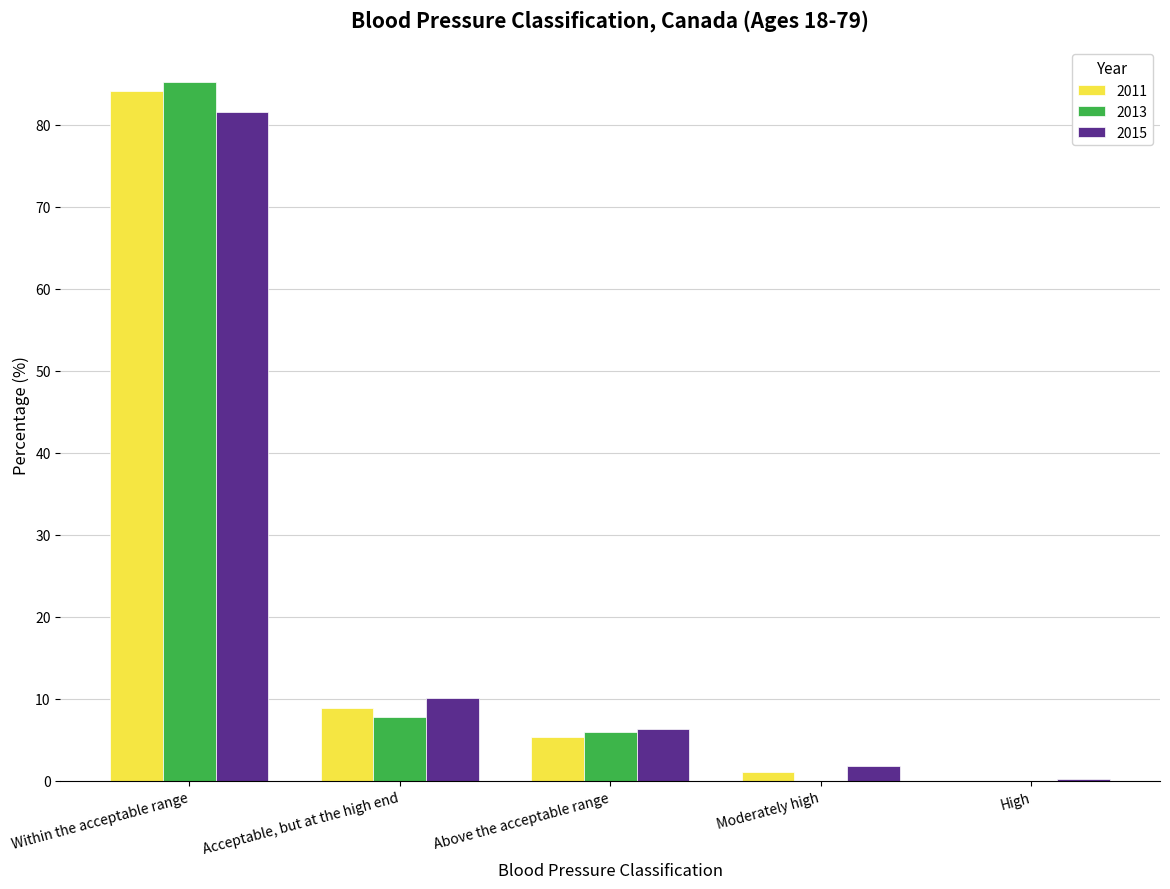

What is the average value of the 2011 series?

19.9